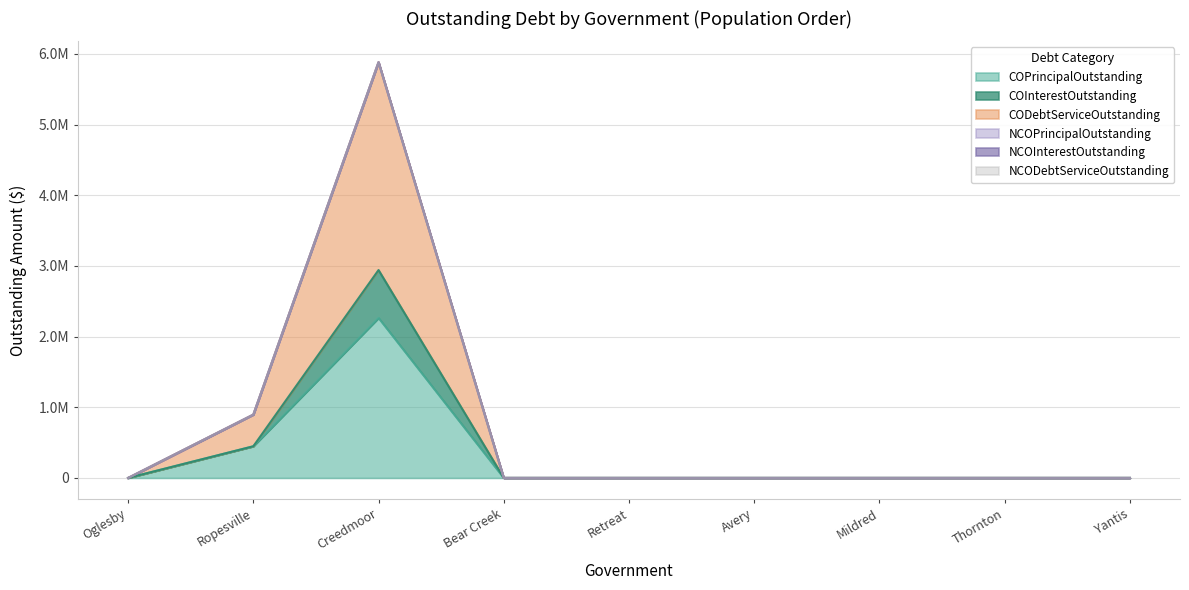

Reading left to right, what are all the values shown in this chart?

COPrincipalOutstanding: Oglesby=0.0	Ropesville=448000.0	Creedmoor=2264000.0	Bear Creek=0.0	Retreat=0.0	Avery=0.0	Mildred=0.0	Thornton=0.0	Yantis=0.0
COInterestOutstanding: Oglesby=0.0	Ropesville=448000.0	Creedmoor=2941447.2	Bear Creek=0.0	Retreat=0.0	Avery=0.0	Mildred=0.0	Thornton=0.0	Yantis=0.0
CODebtServiceOutstanding: Oglesby=0.0	Ropesville=896000.0	Creedmoor=5882894.4	Bear Creek=0.0	Retreat=0.0	Avery=0.0	Mildred=0.0	Thornton=0.0	Yantis=0.0